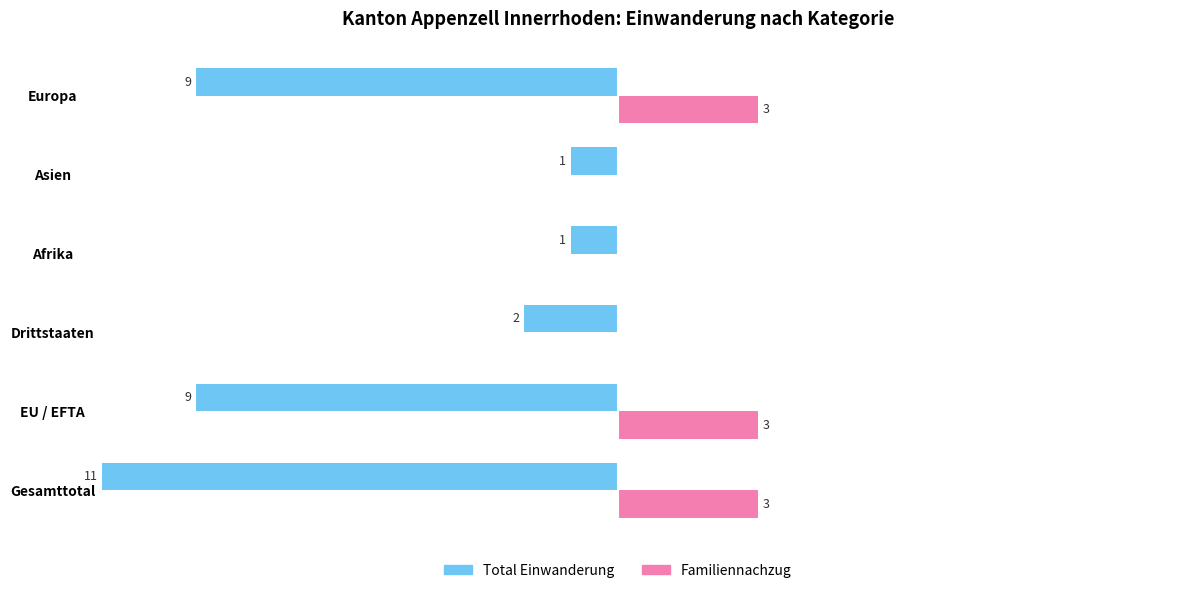

Reading left to right, what are all the values shown in this chart?

Total Einwanderung: -11	-9	-2	-1	-1	-9
Familiennachzug: 3	3	0	0	0	3